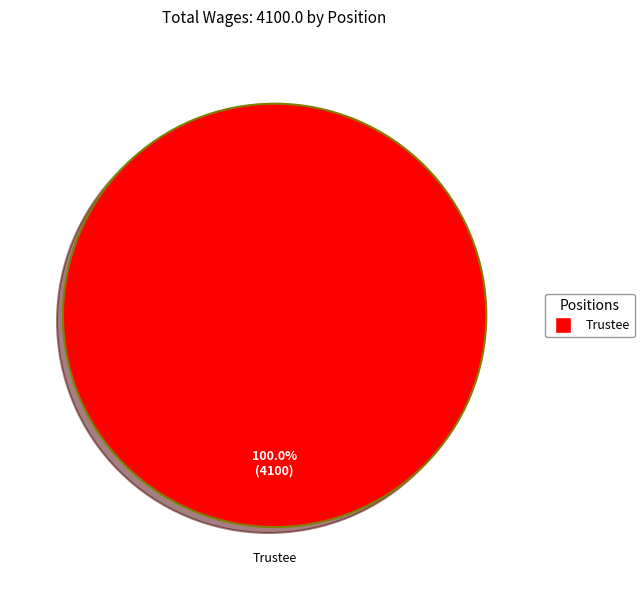

Does any single category account for the majority?

Yes